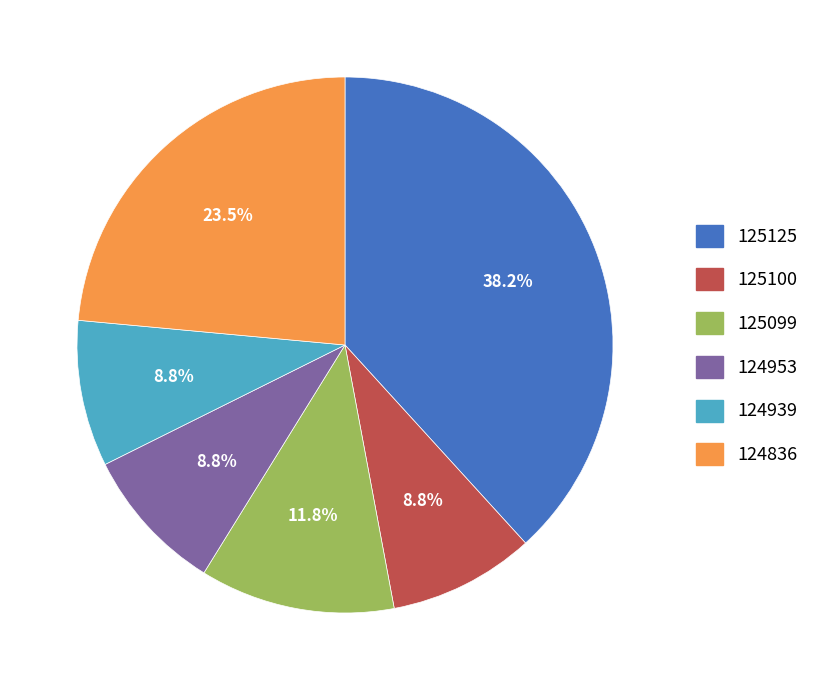

Between 124953 and 124836, which is larger?

124836